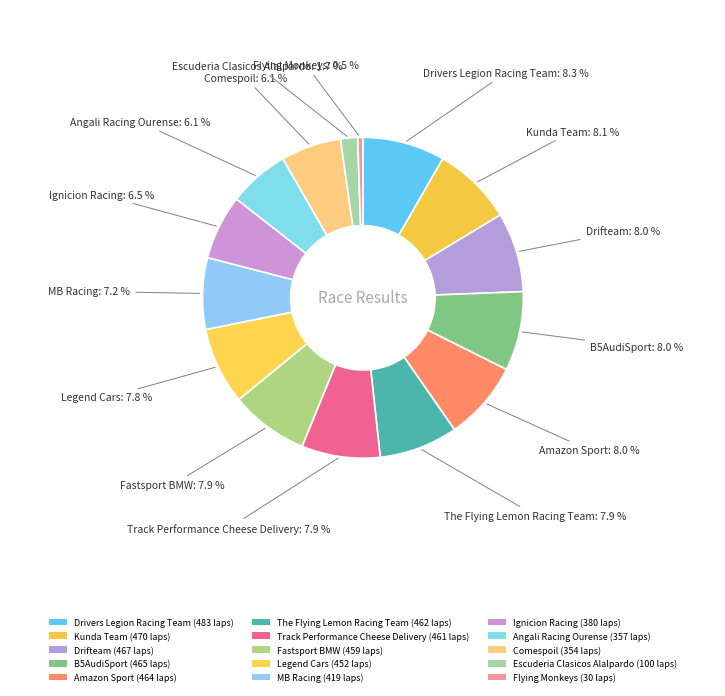

What percentage is NOT represented by Ignicion Racing?

93.5%